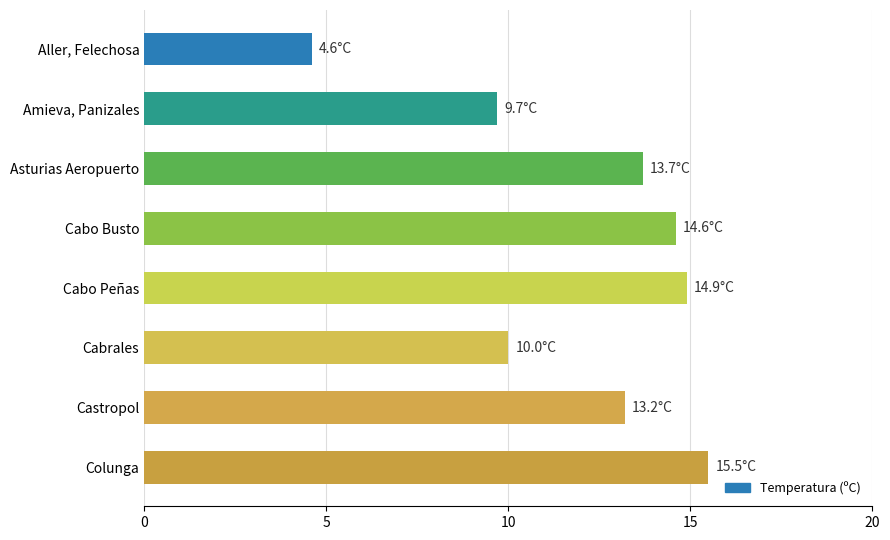

Which label corresponds to the smallest value in the chart?

Aller, Felechosa